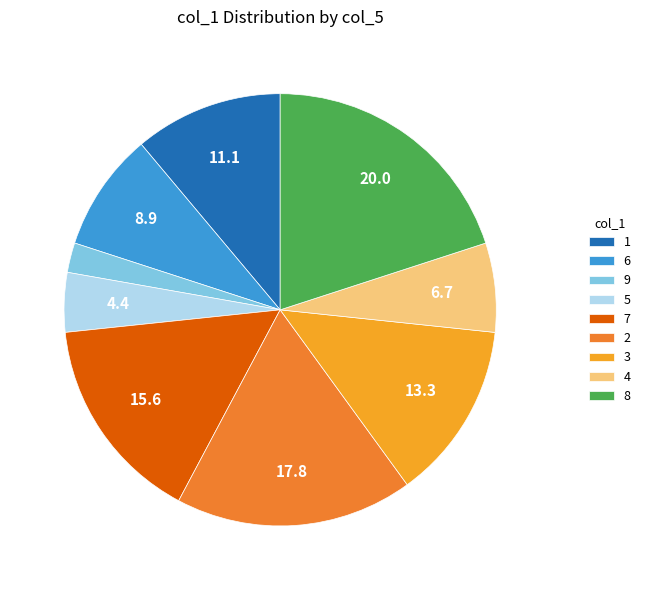

Is the sum of 4 and 9 greater than half?

No